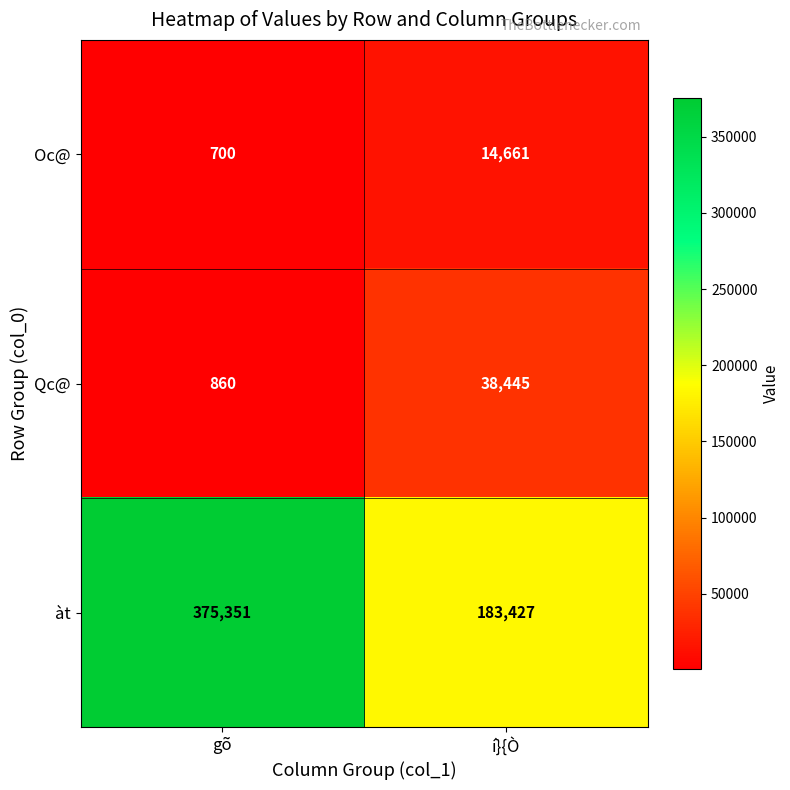

Read the Qc@ value at gõ.

860